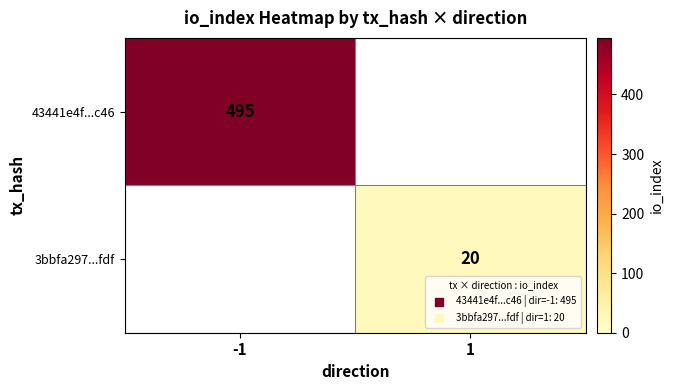

Is it true that 3bbfa297...fdf equals 29 at 1?

False